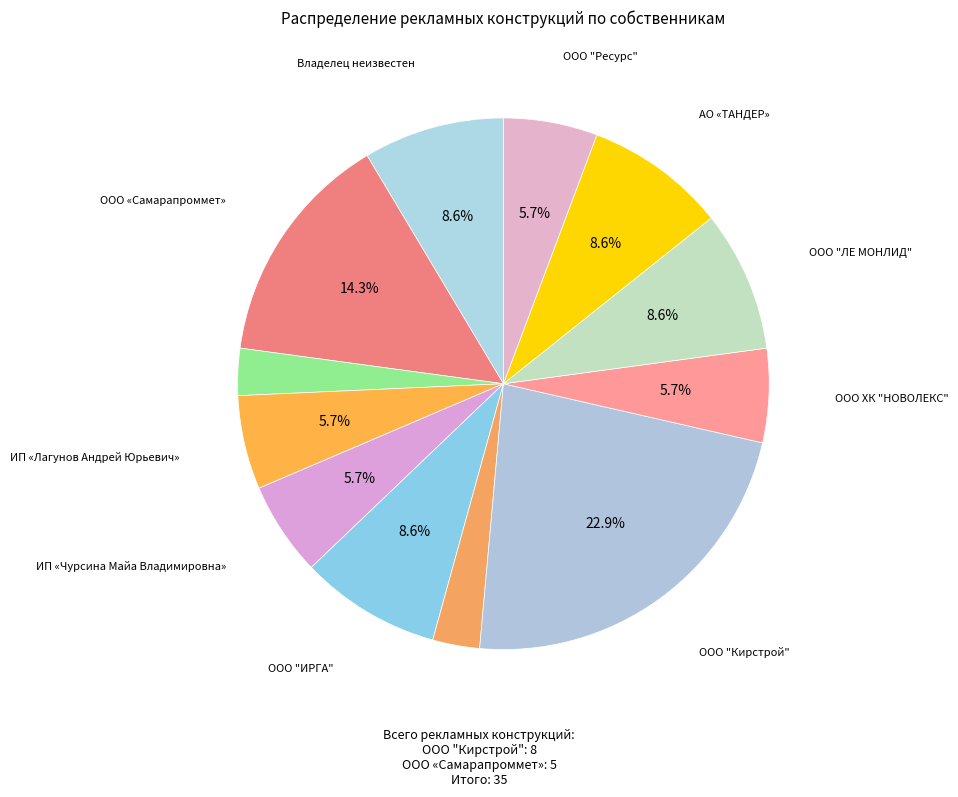

How many slices are in this pie chart?

12